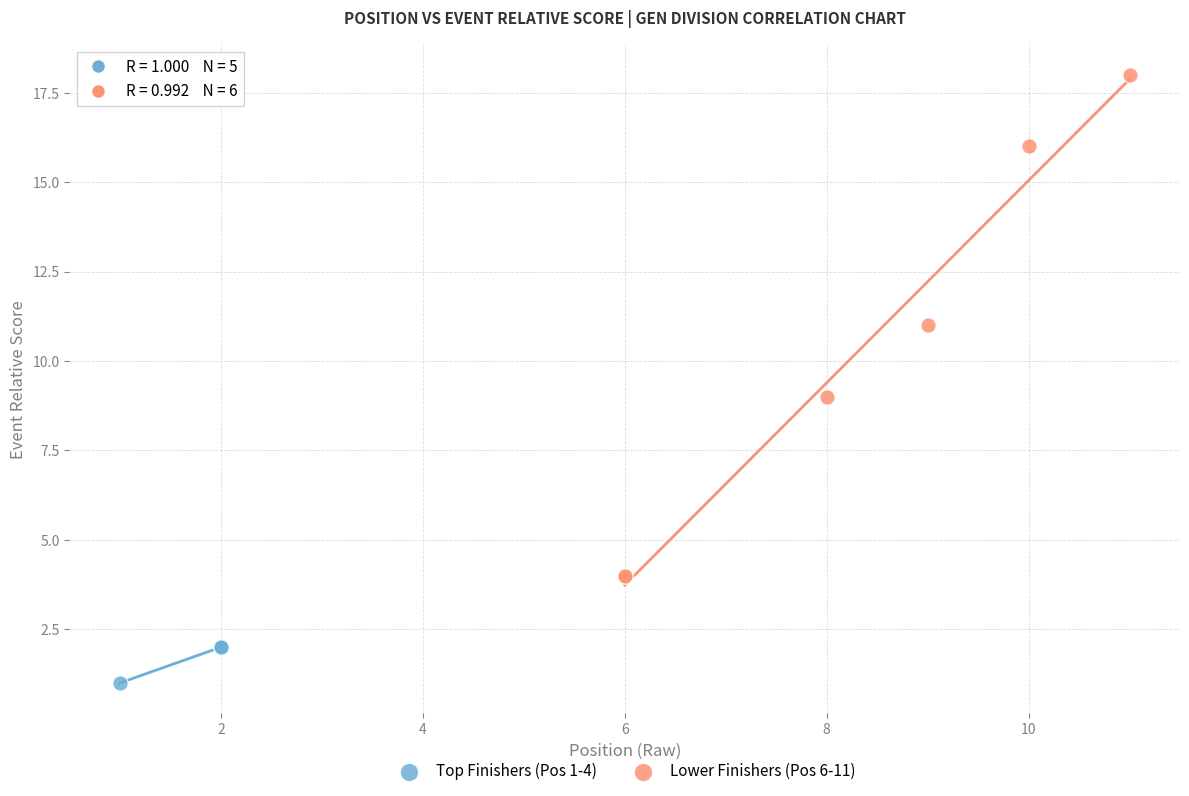

Which series has the widest spread of Y values?

Lower Finishers (Pos 6-11)